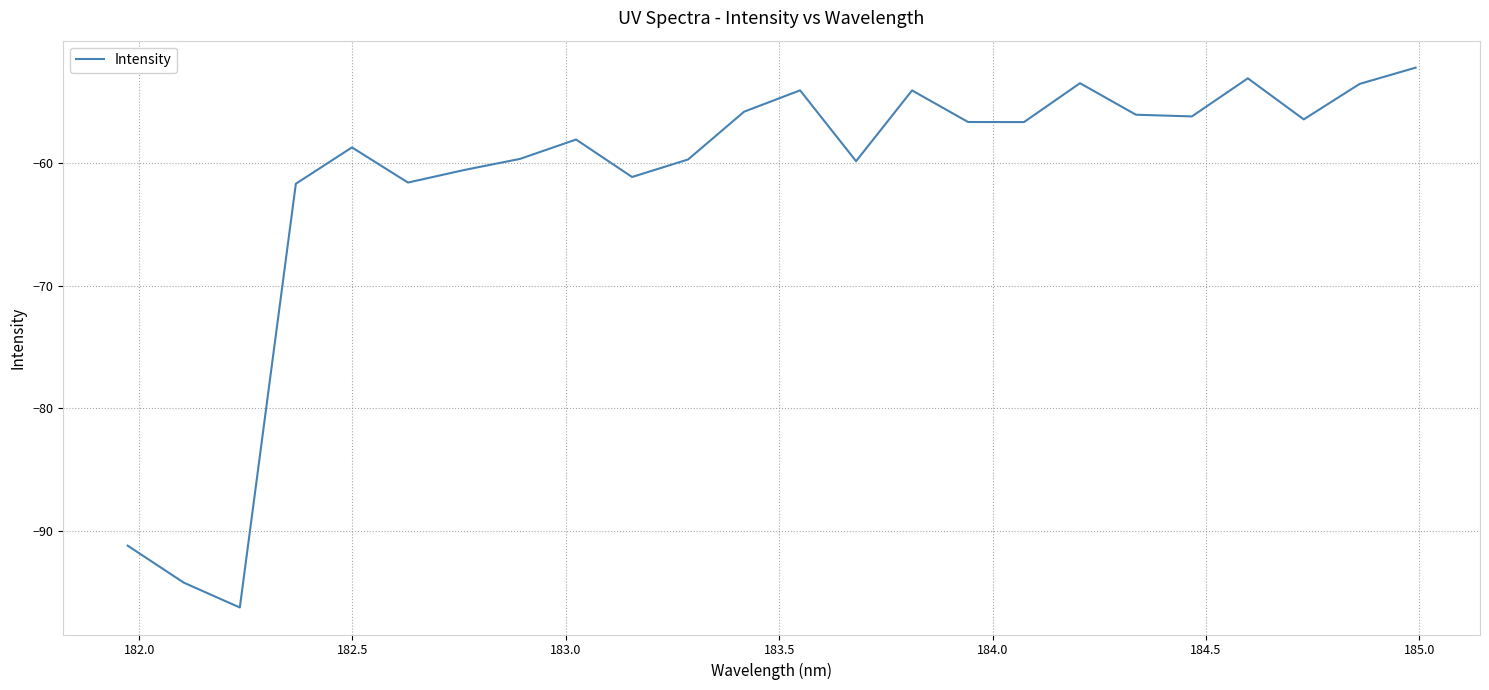

What is the maximum value shown in the chart?

-52.2